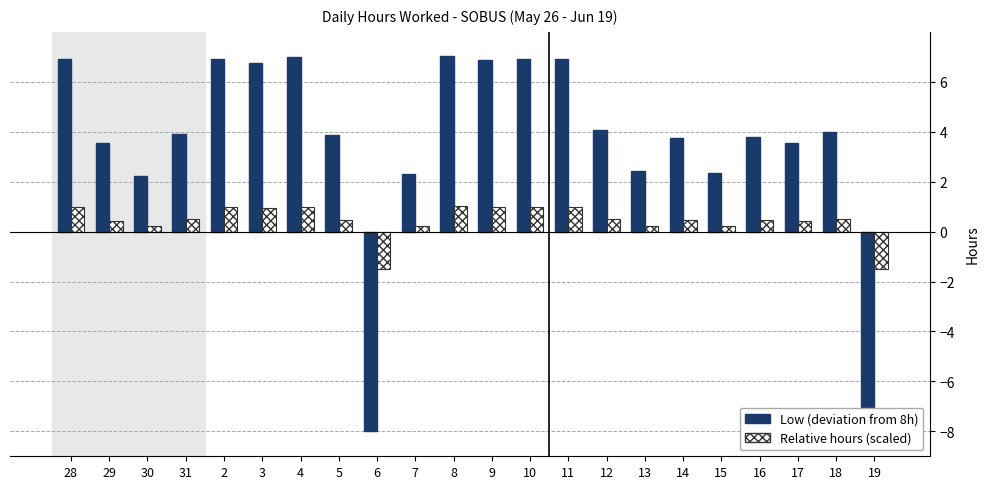

What is the value of the Relative hours (scaled) bar at the 9th from the left?

-1.5